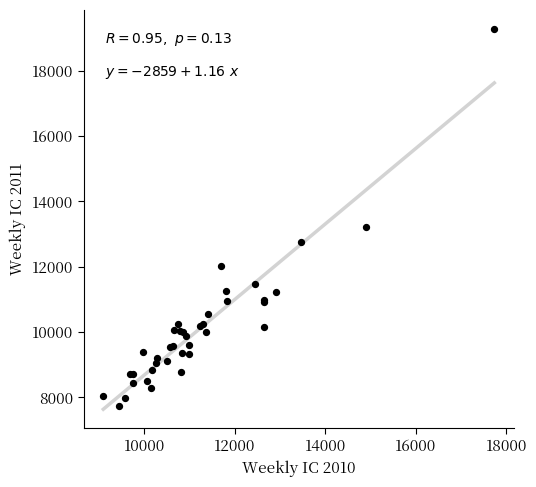

What Y value in the scatter plot is closest to 13510?

13215